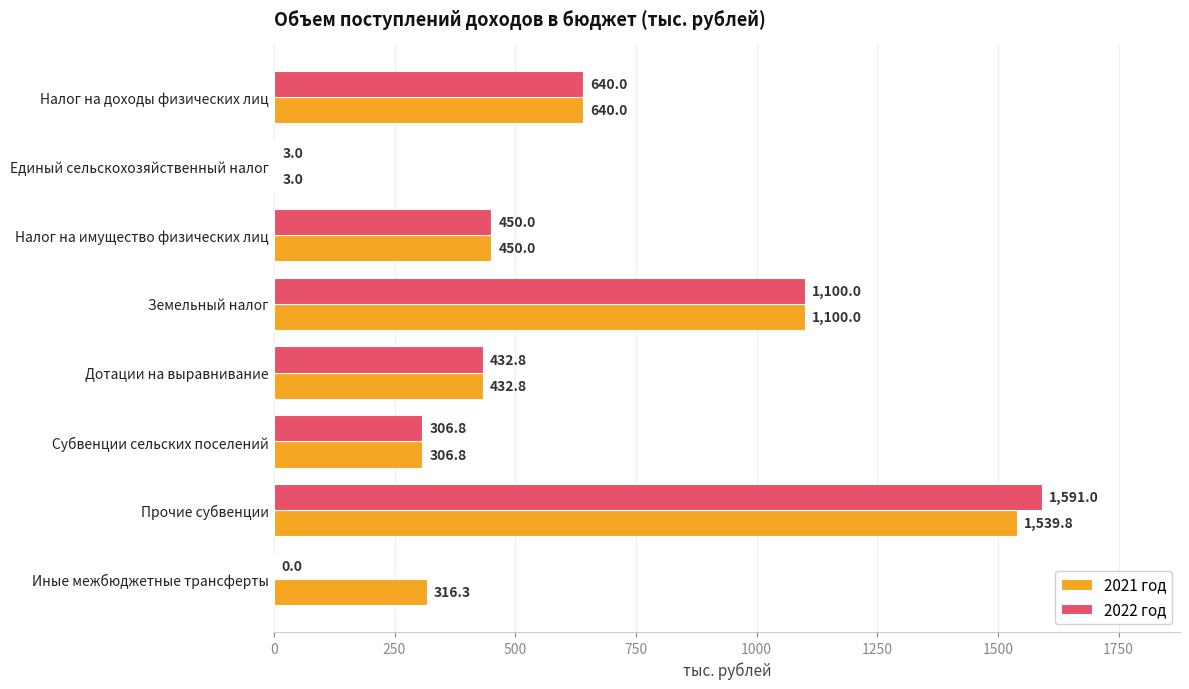

At which category is the sum across all series the highest?

Прочие субвенции